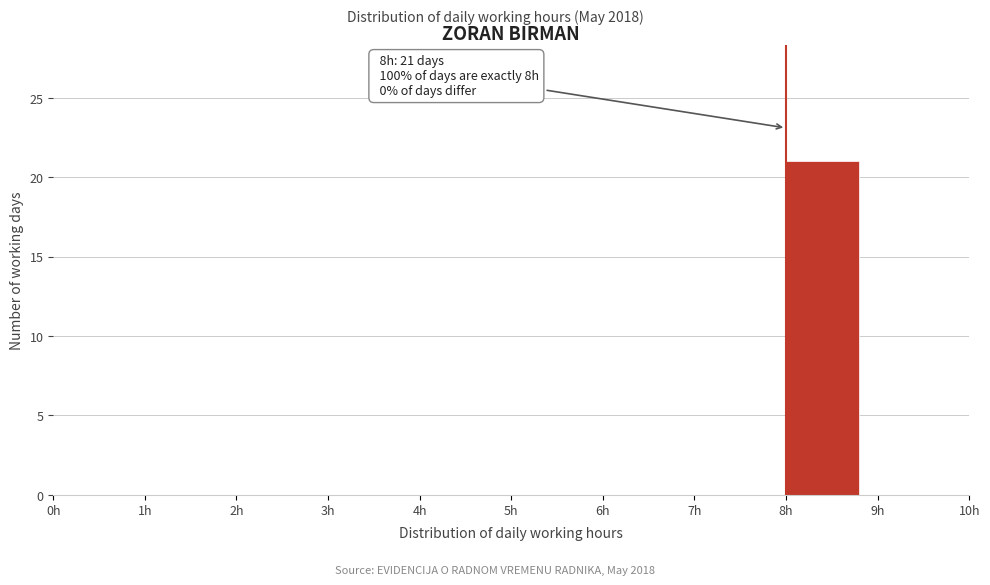

Which range on the x-axis has the tallest bar?

8 to 9